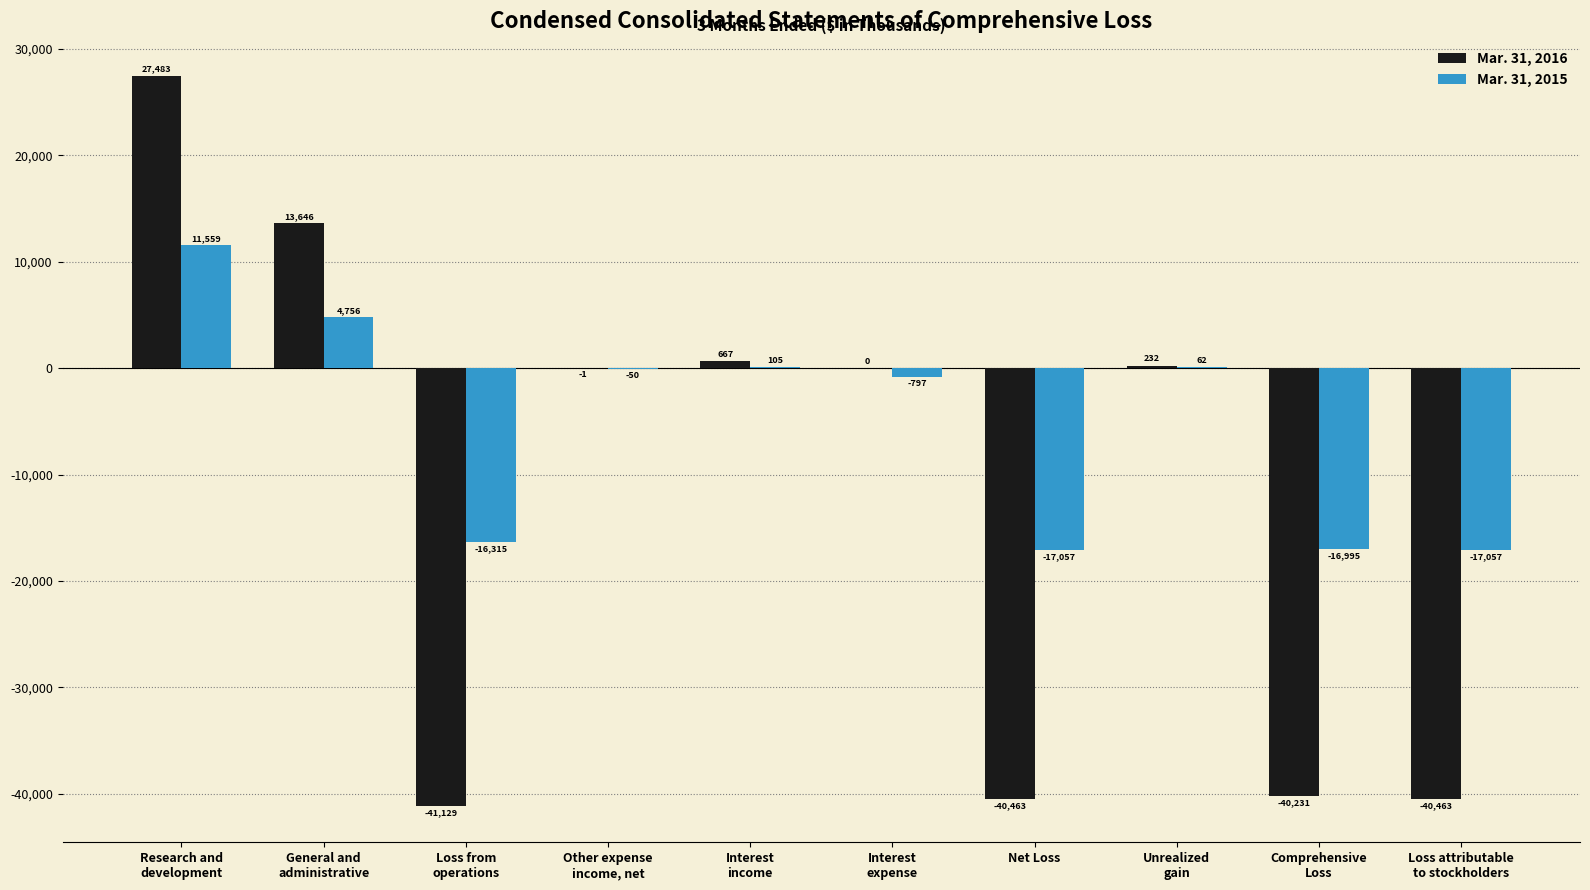

Read the Mar. 31, 2015 value at Other expense
income, net.

-50